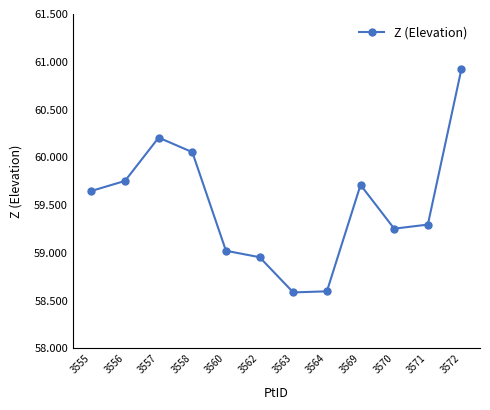

What is the minimum value shown in the chart?

58.6